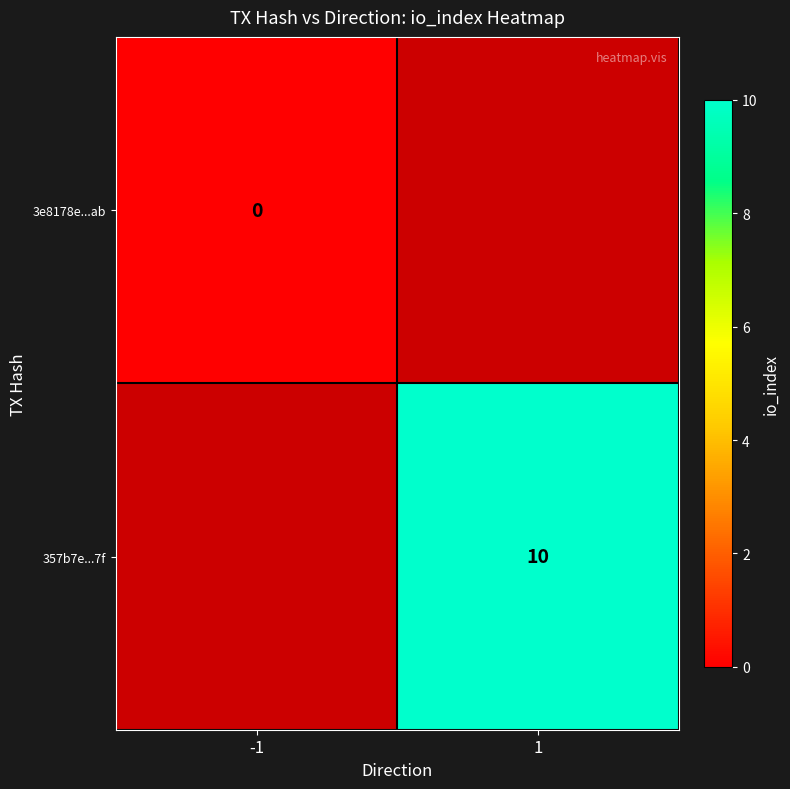

The value of 357b7e...7f at 1 is 10. True or false?

True